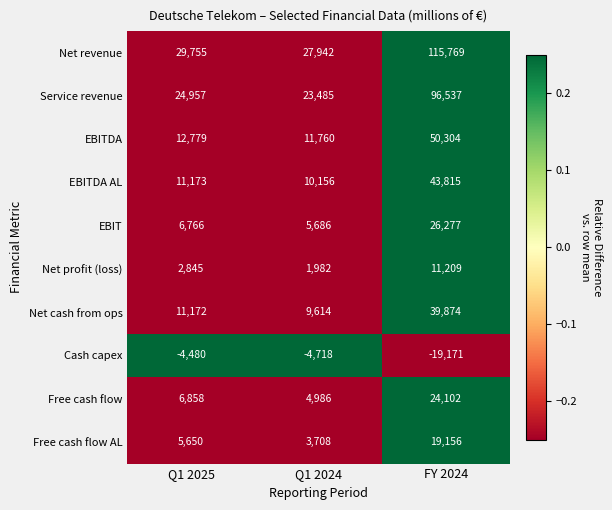

What is the difference between the Net profit (loss) values at FY 2024 and Q1 2024?

9227